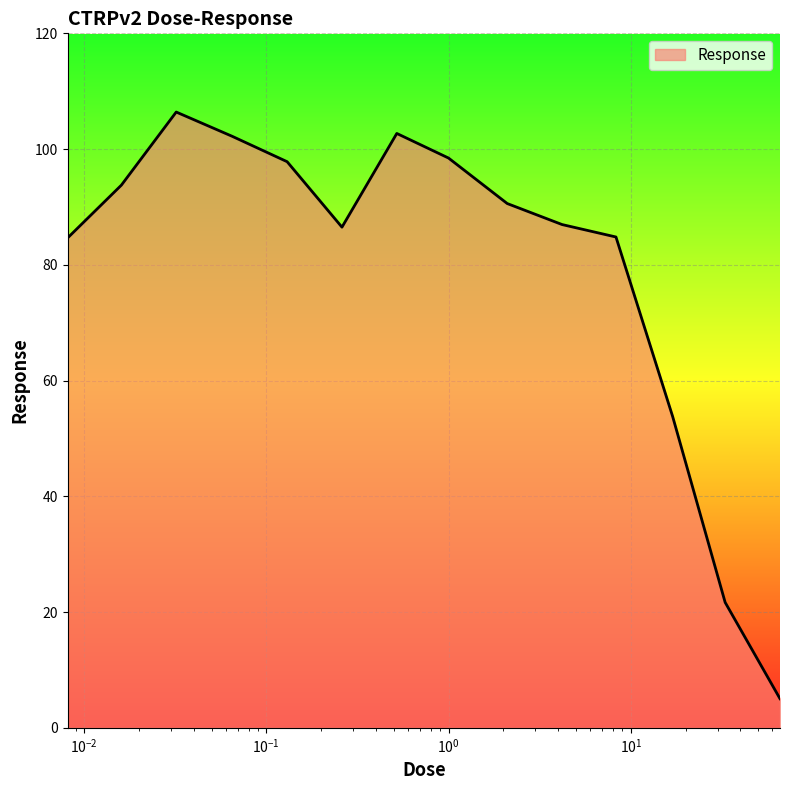

What is the maximum value shown in the chart?

106.4